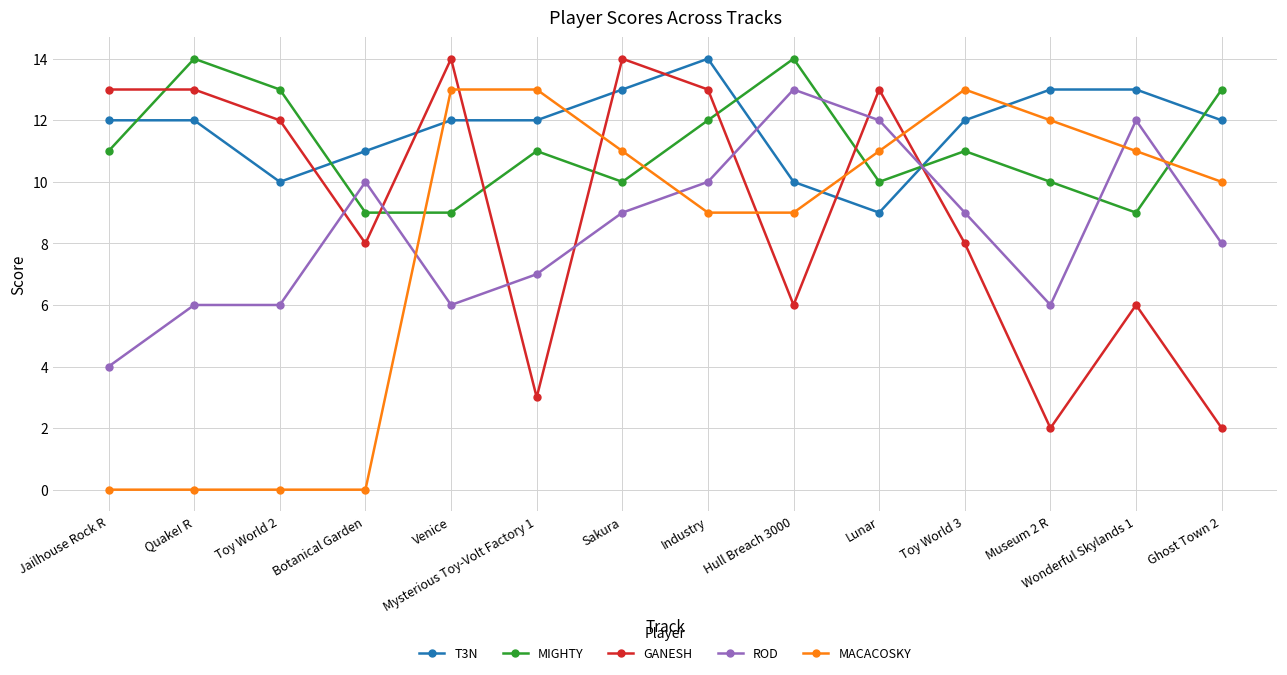

The GANESH series shows 3 at Toy World 3. True or false?

False